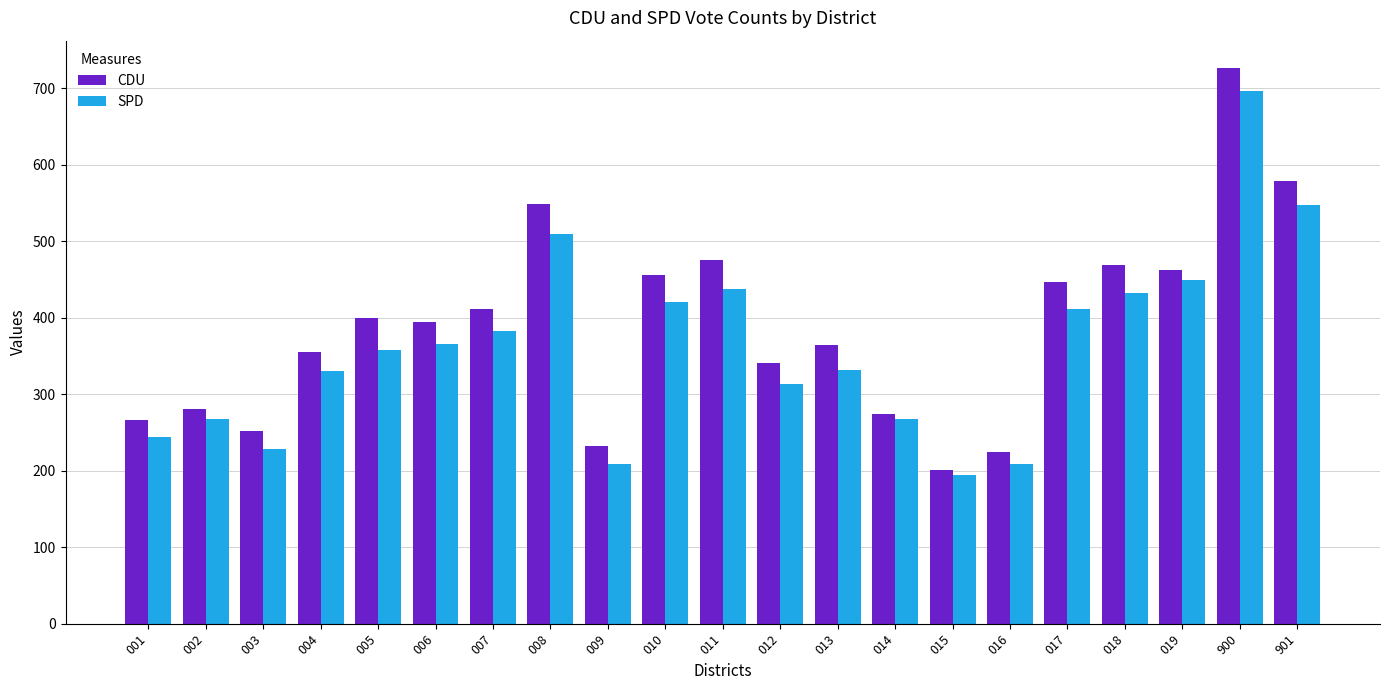

The value of SPD at 003 is 305. True or false?

False